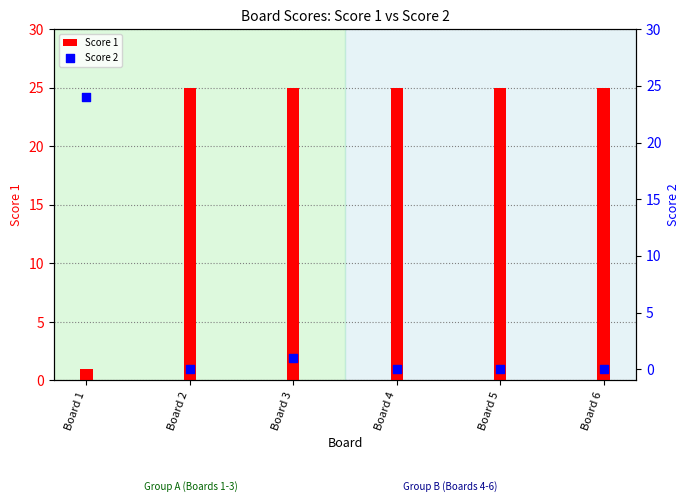

What are all the series names shown in the legend?

Score 1, Score 2